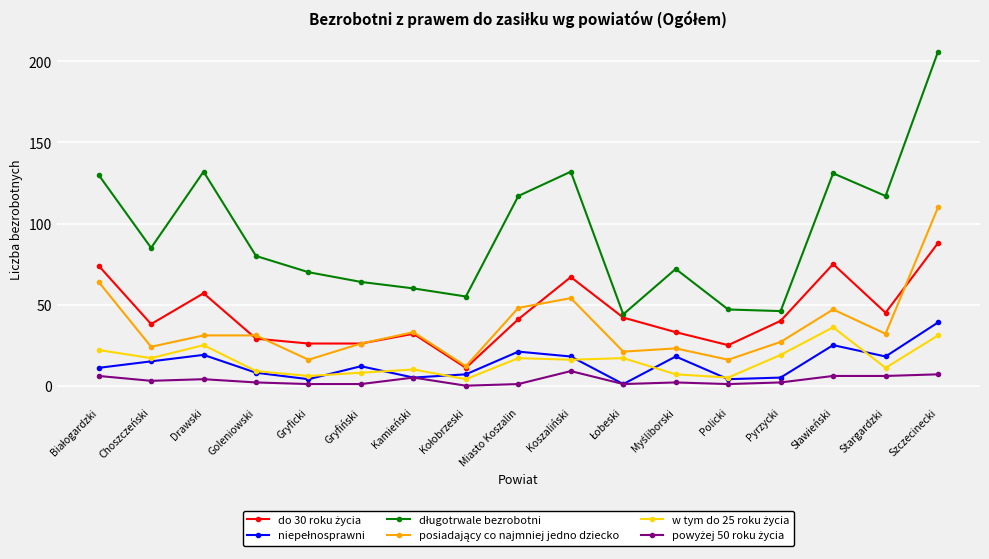

What is the greatest value displayed?

206